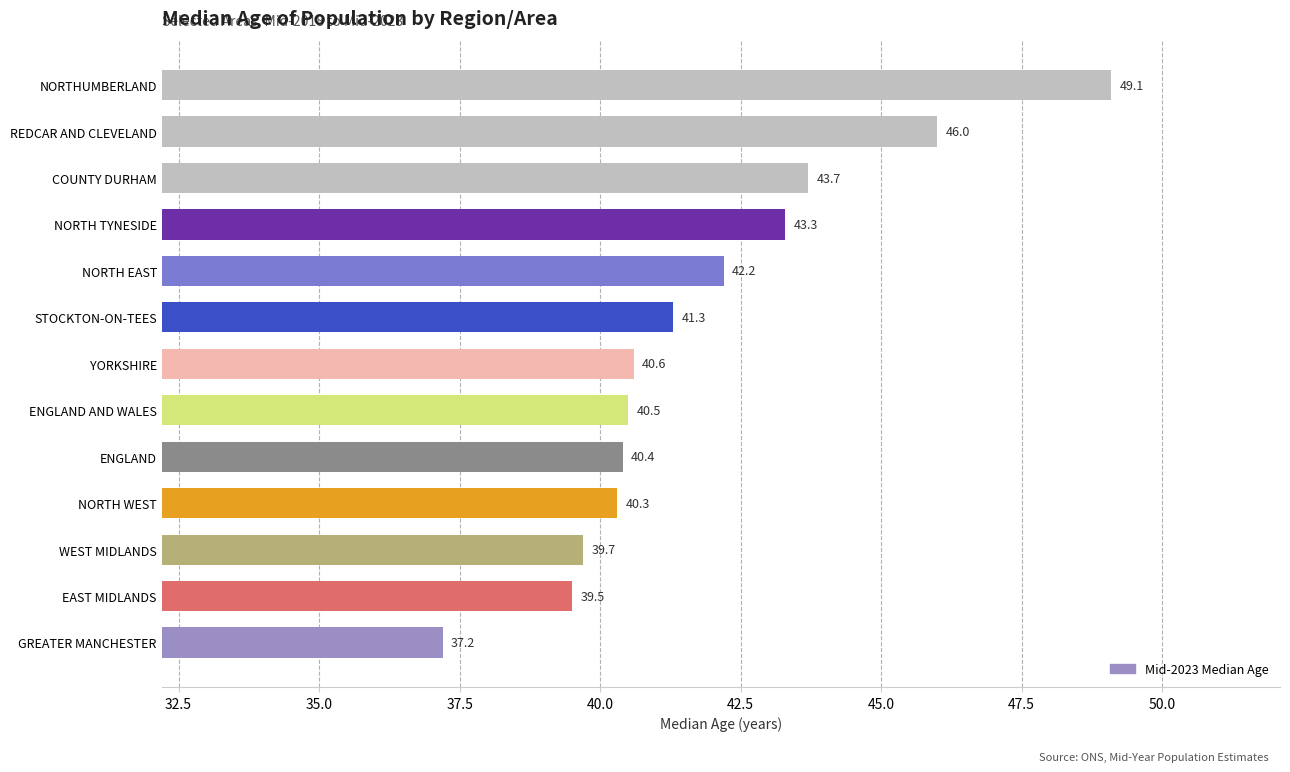

What value does the data have at ENGLAND AND WALES?

40.5